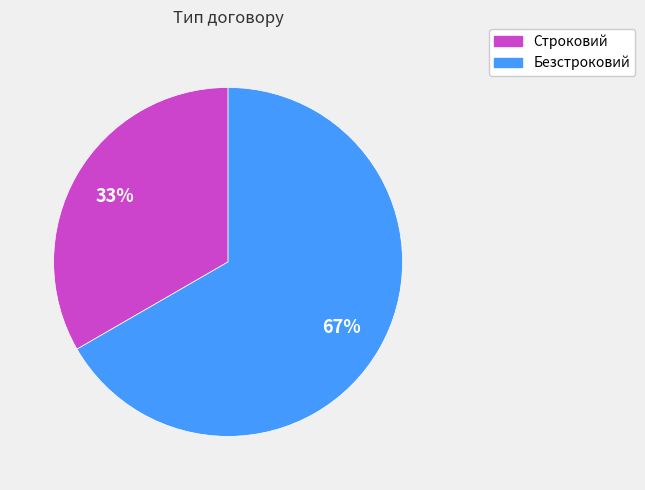

Is the sum of Строковий and Безстроковий greater than half?

Yes